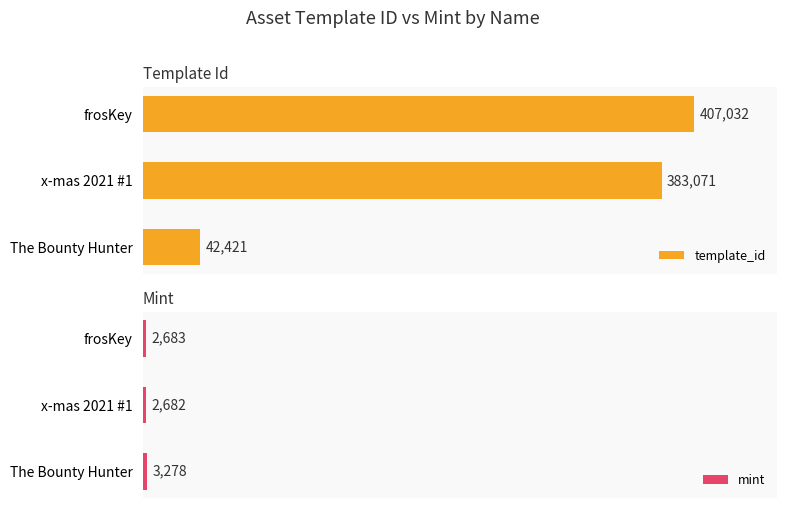

At how many categories does at least one series exceed 190374?

2